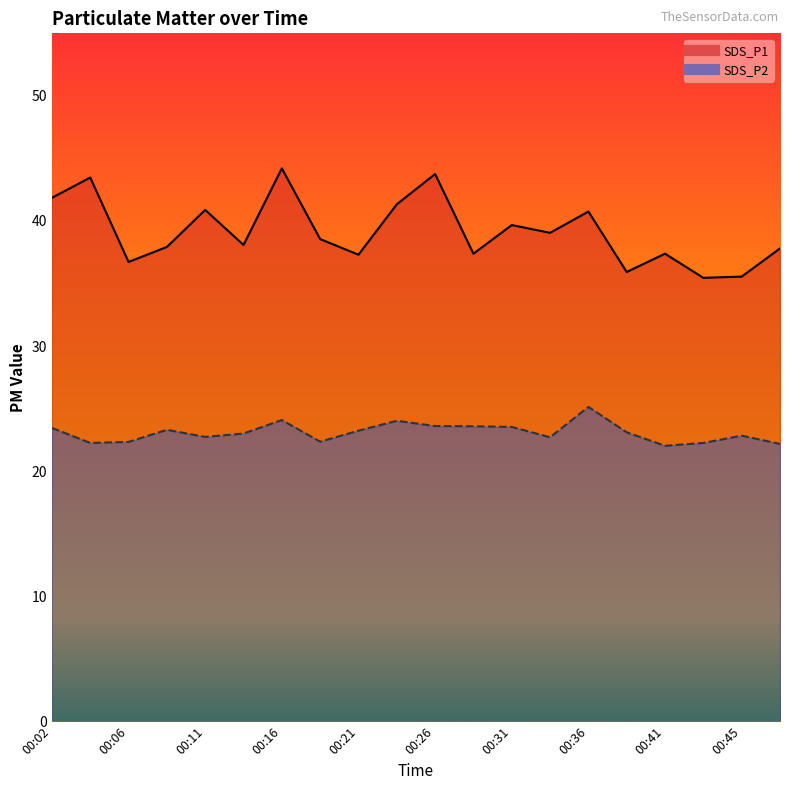

Reading right to left, what are all the values shown in this chart?

SDS_P1: 37.8	35.5	35.5	37.4	35.9	40.8	39.0	39.7	37.4	43.8	41.3	37.3	38.5	44.2	38.1	40.9	37.9	36.7	43.5	41.9
SDS_P2: 22.2	22.8	22.2	22.0	23.1	25.1	22.7	23.5	23.6	23.6	24.0	23.2	22.4	24.1	23.0	22.7	23.3	22.3	22.2	23.4